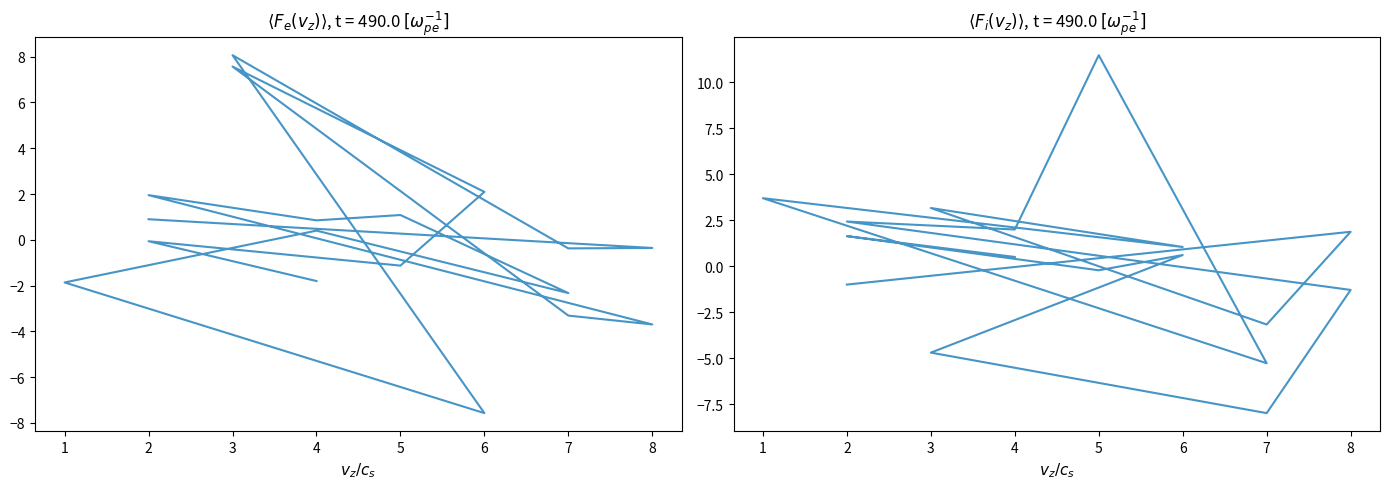

Which series has the widest spread of values?

col_8